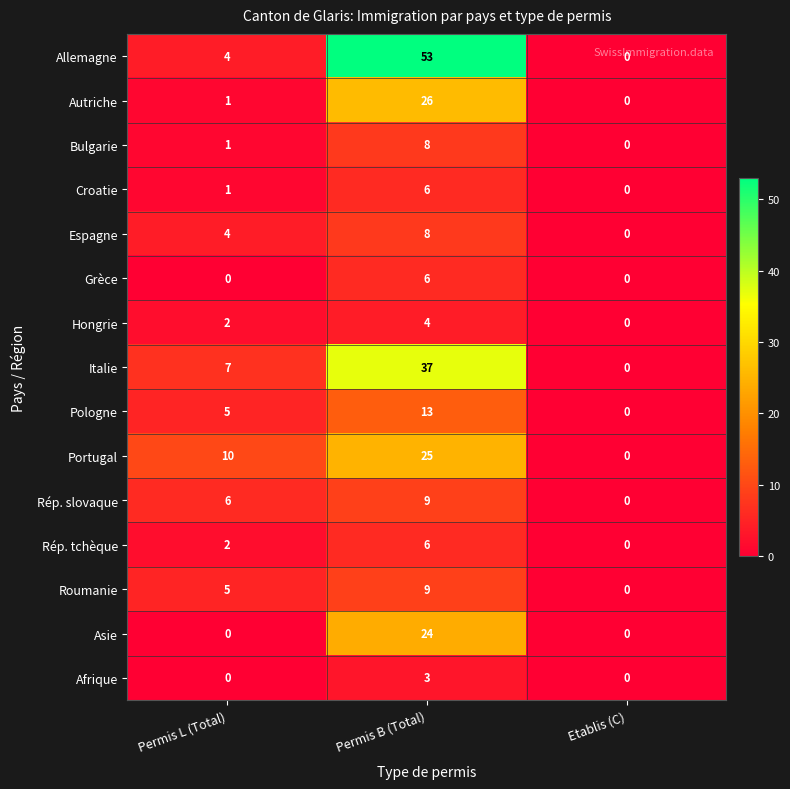

How many distinct data groups are displayed?

15